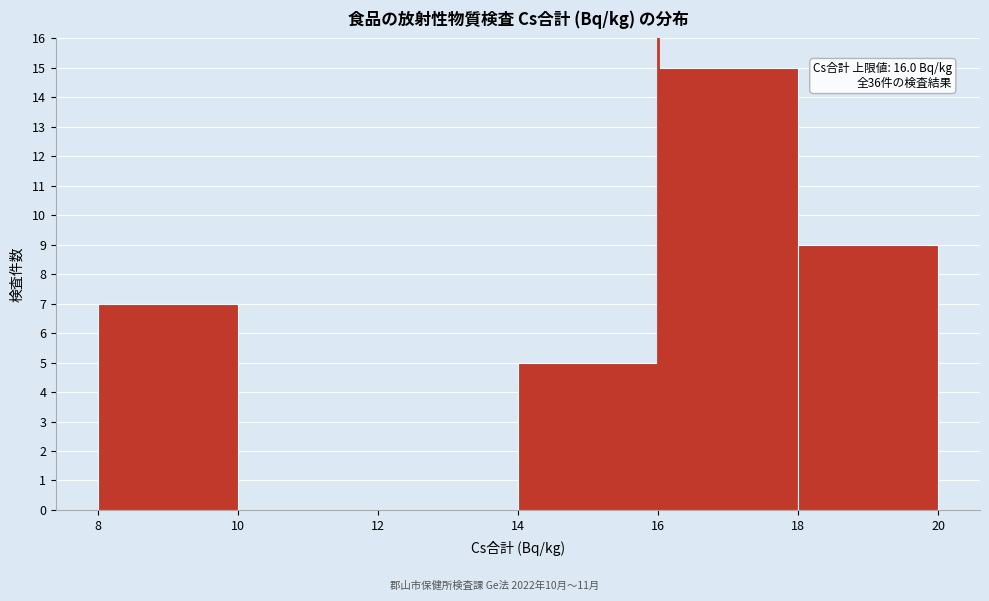

Which range on the x-axis has the tallest bar?

16 to 18